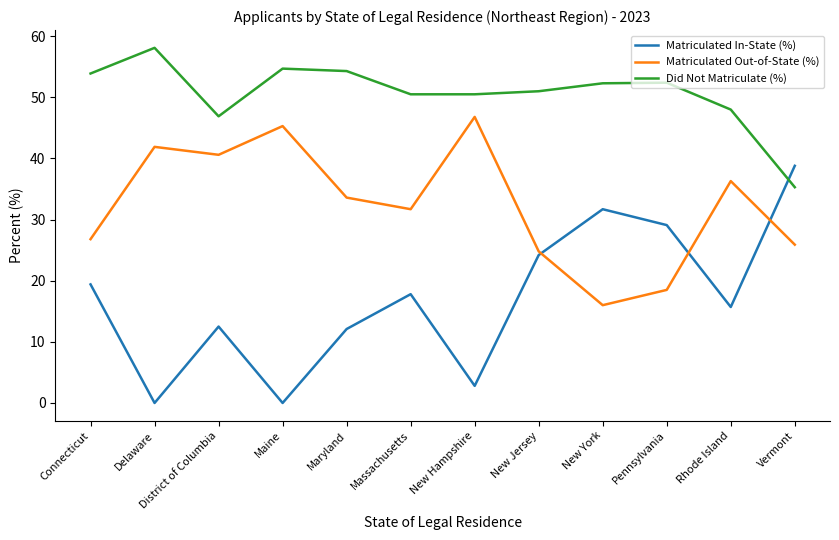

The Matriculated Out-of-State (%) series shows 33.6 at Maryland. True or false?

True